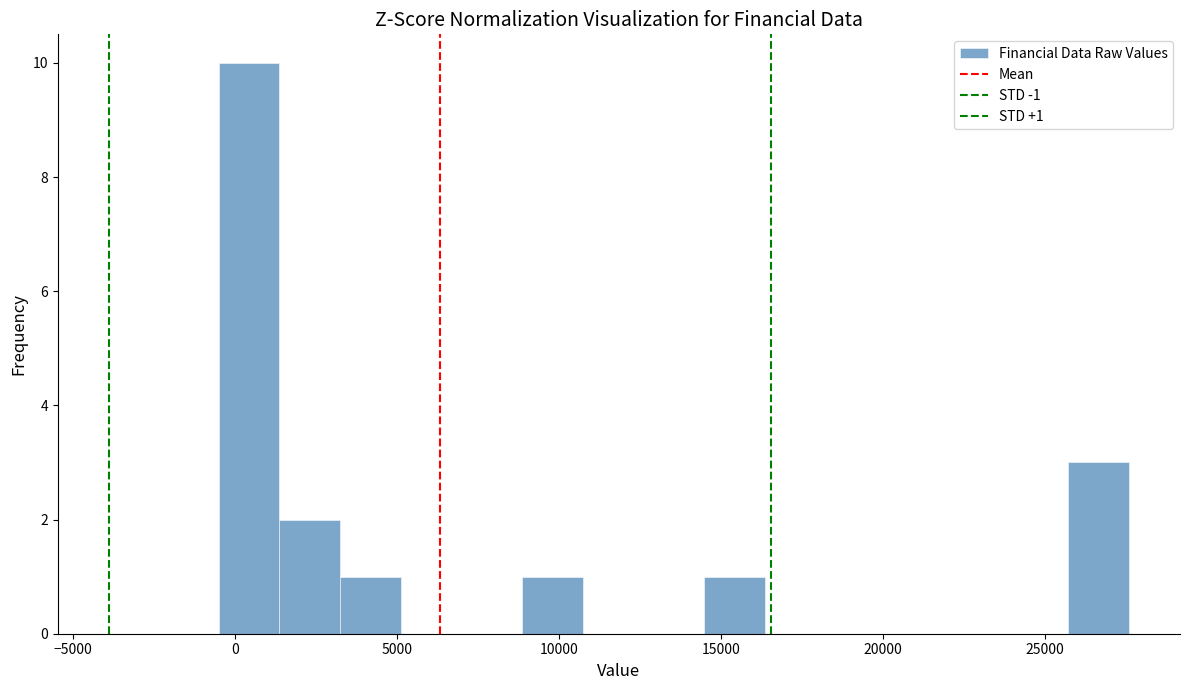

Read against the x-axis, roughly where is the centre of the tallest bar?

500